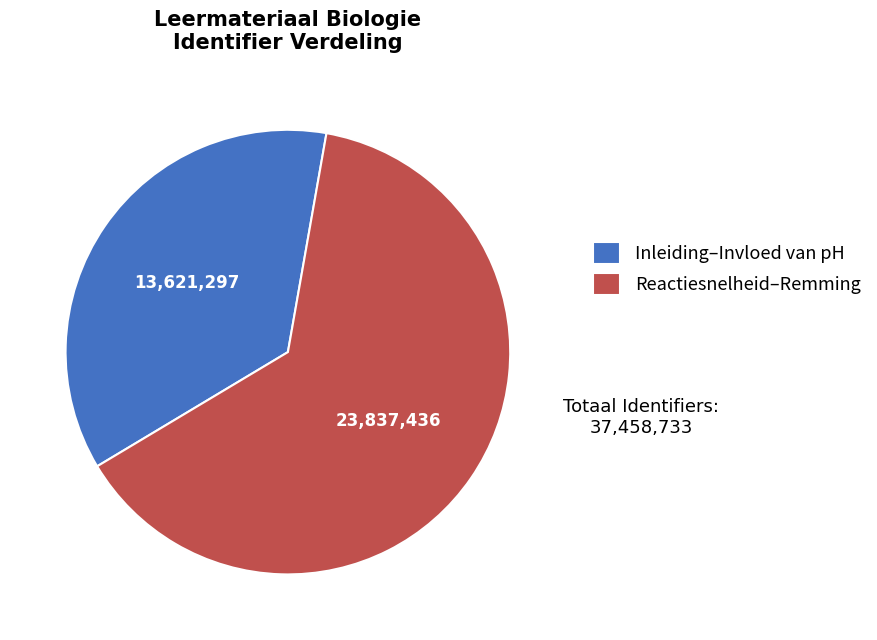

Is there any slice that represents more than half of the pie?

Yes